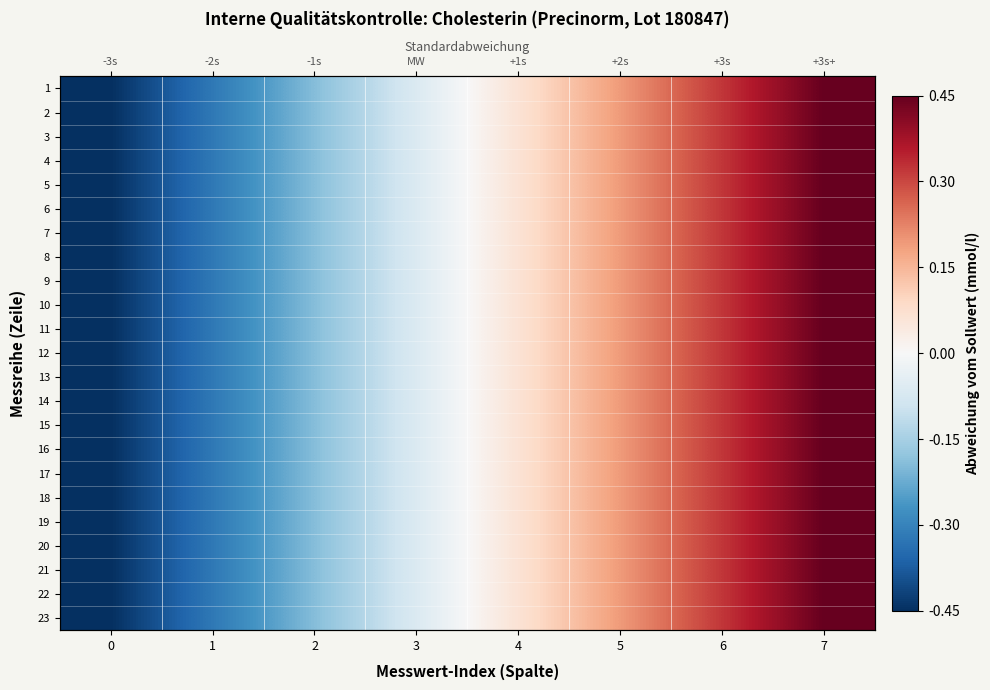

Count the number of data series in this chart.

23